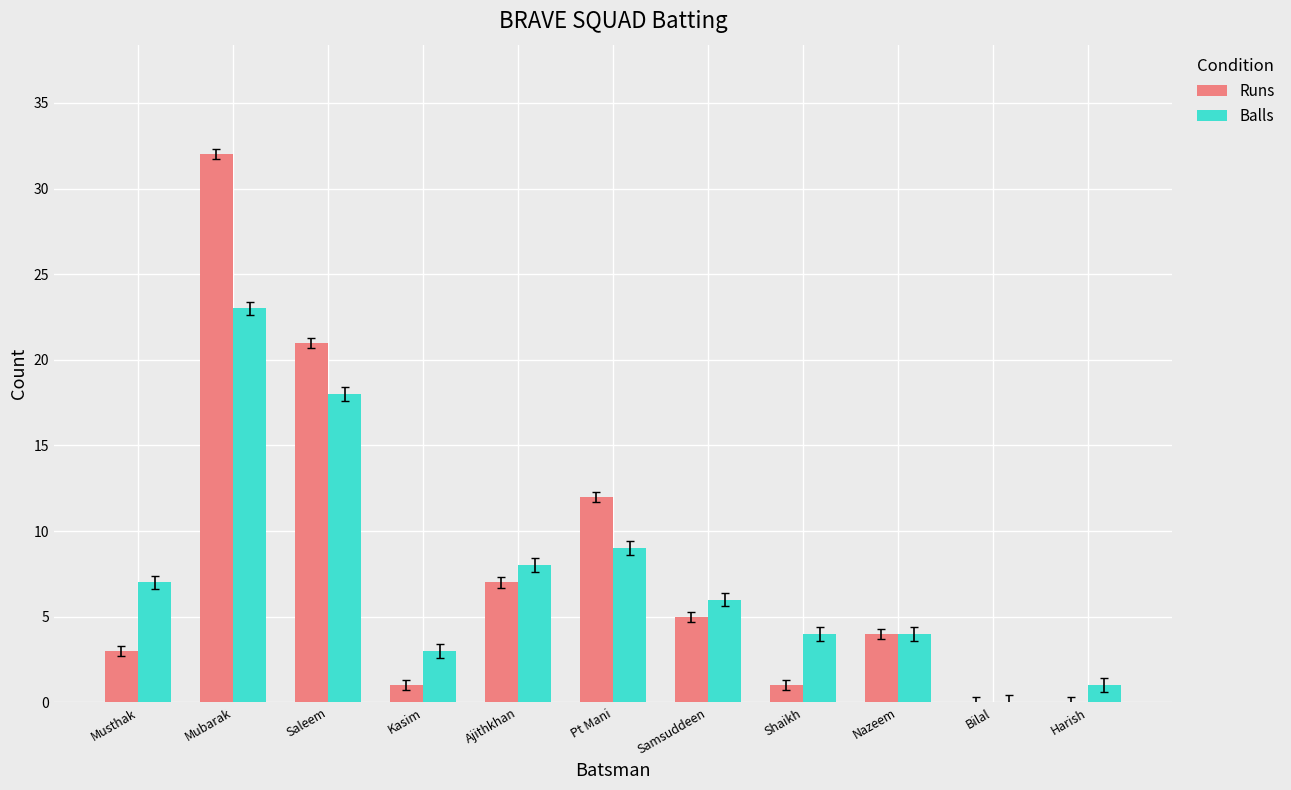

The value of Runs at Musthak is 3. True or false?

True